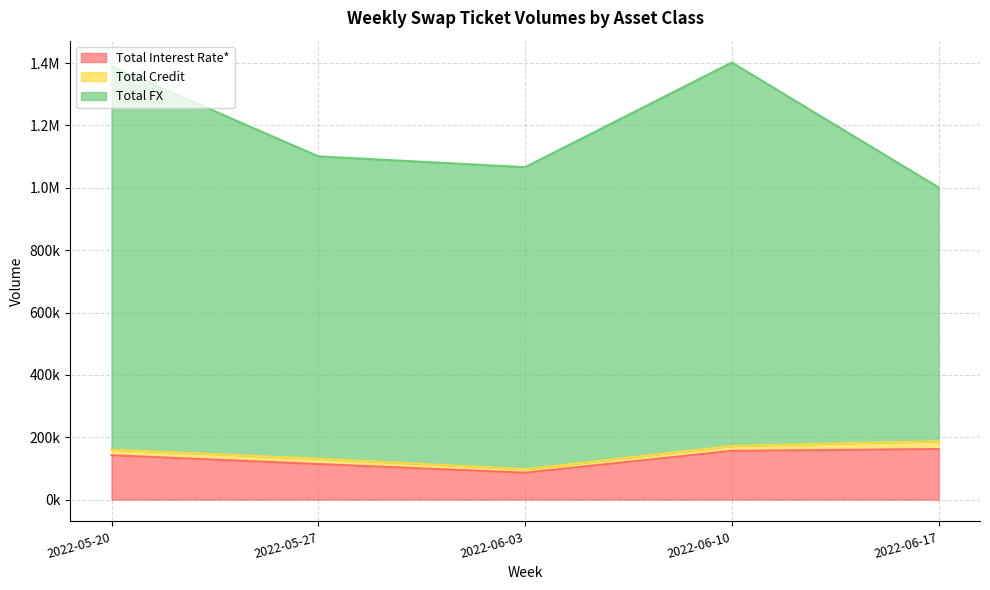

What position from the right is 2022-05-20?

5